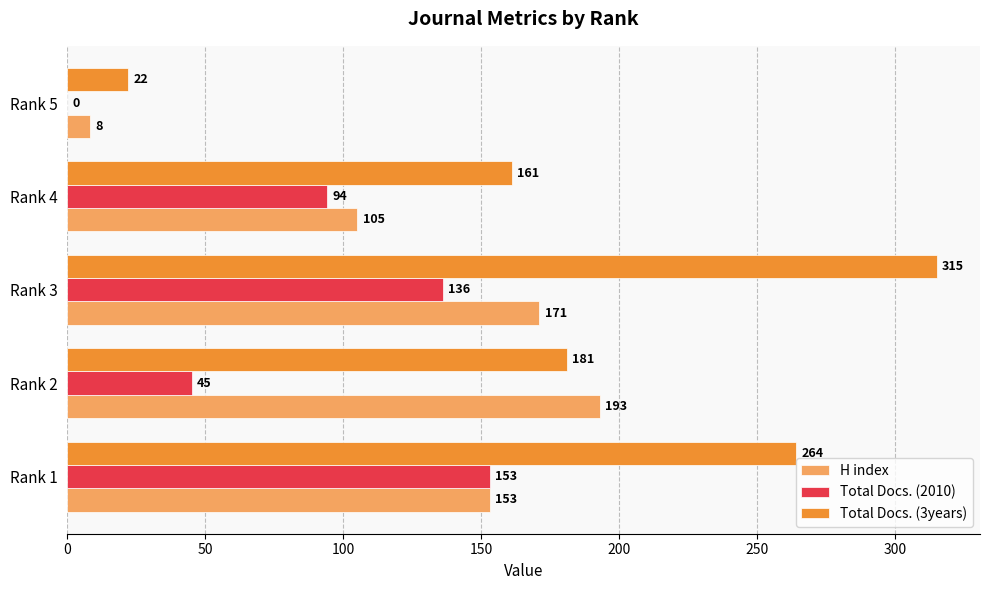

True or false: Total Docs. (3years) has a value of 315 at Rank 3.

True